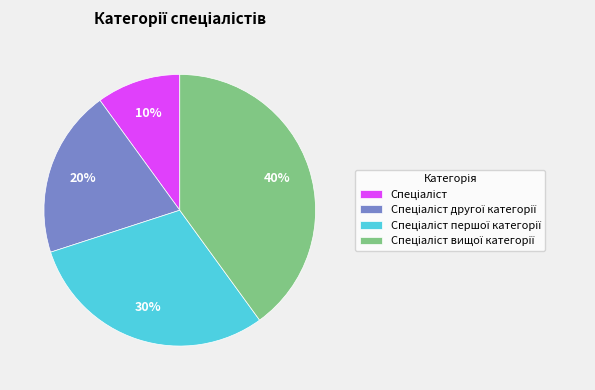

To the nearest percent, what is the average slice percentage?

25%